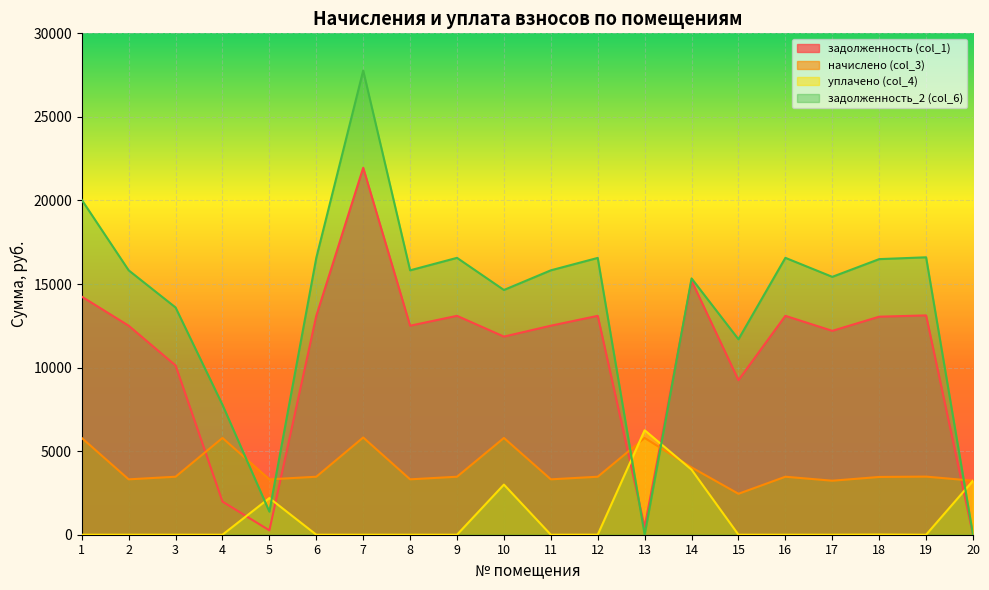

How many values in the задолженность_2 (col_6) series are below 15819?

9